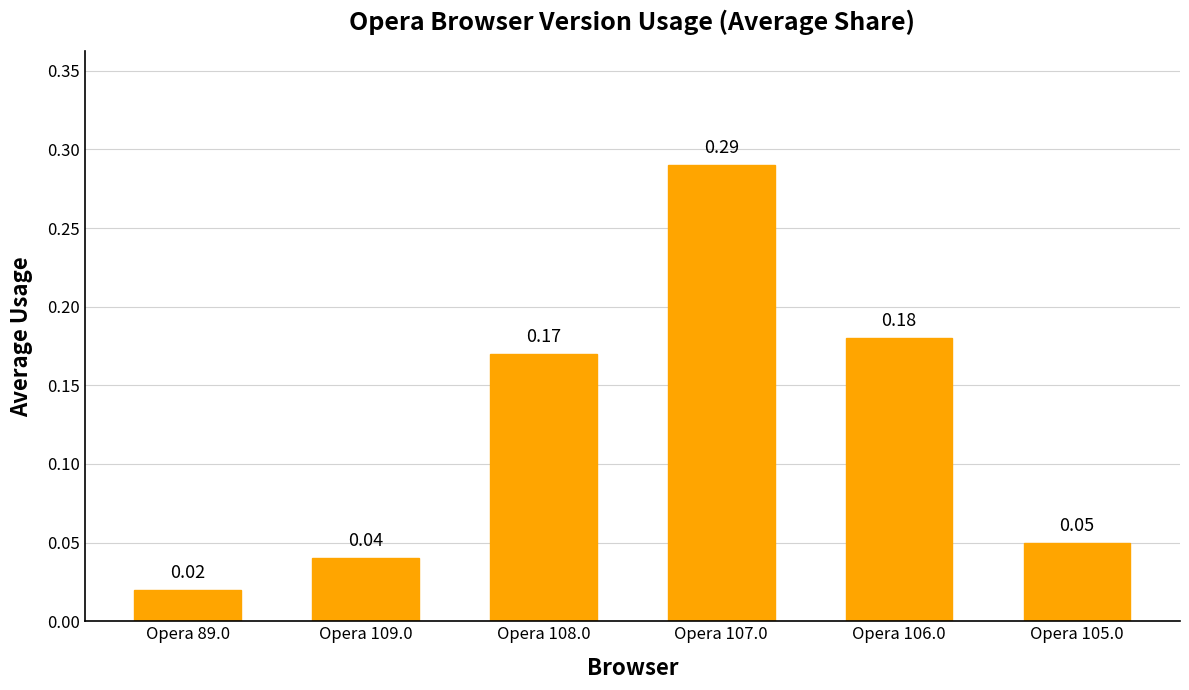

List the labels in order of value, largest first.

Opera 107.0, Opera 106.0, Opera 108.0, Opera 105.0, Opera 109.0, Opera 89.0